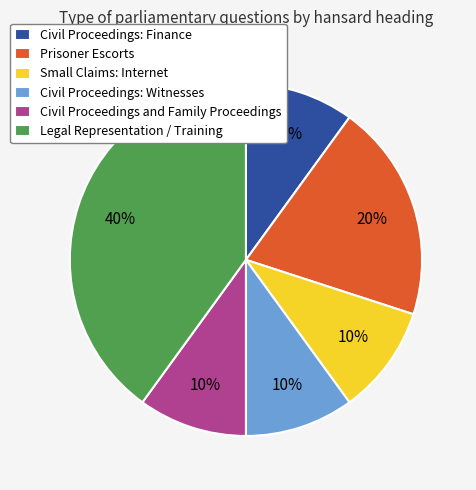

Approximately how many times larger is the value at Small Claims: Internet compared to Prisoner Escorts?

0.5